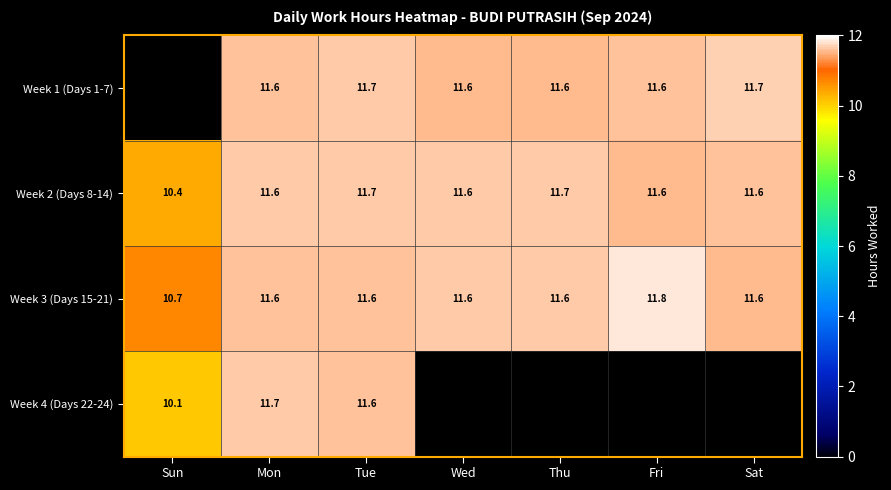

How many distinct data groups are displayed?

4